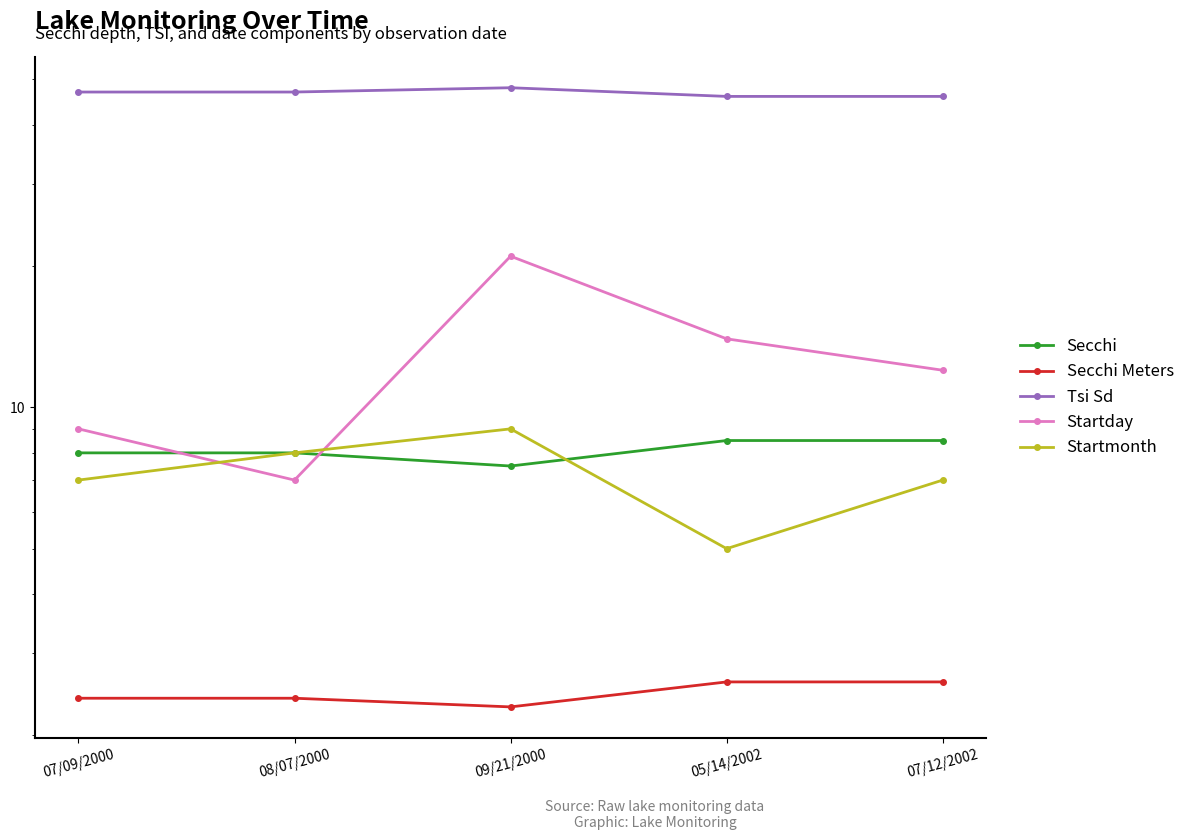

In Startday, how many points are higher than both neighbors (excluding endpoints)?

1